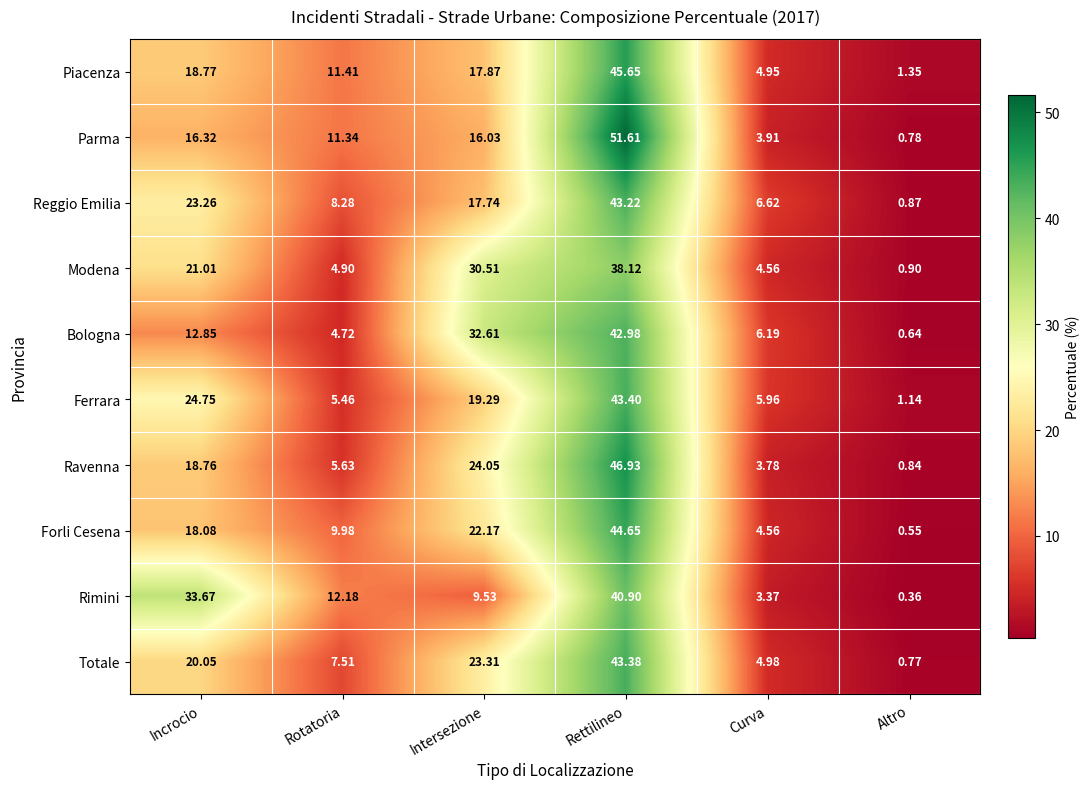

Rank the series at Incrocio from highest to lowest value.

Rimini, Ferrara, Reggio Emilia, Modena, Totale, Piacenza, Ravenna, Forli Cesena, Parma, Bologna